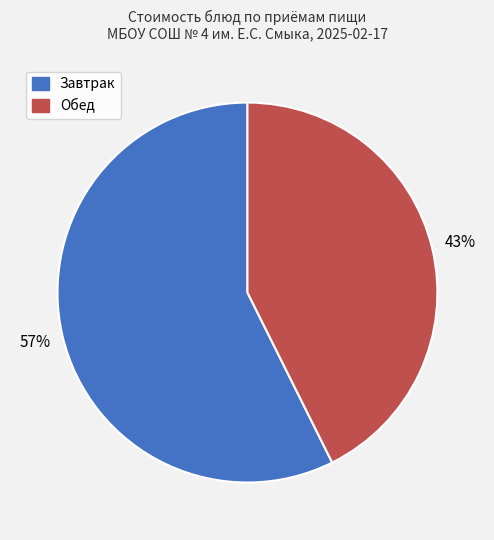

Does any single category account for the majority?

Yes